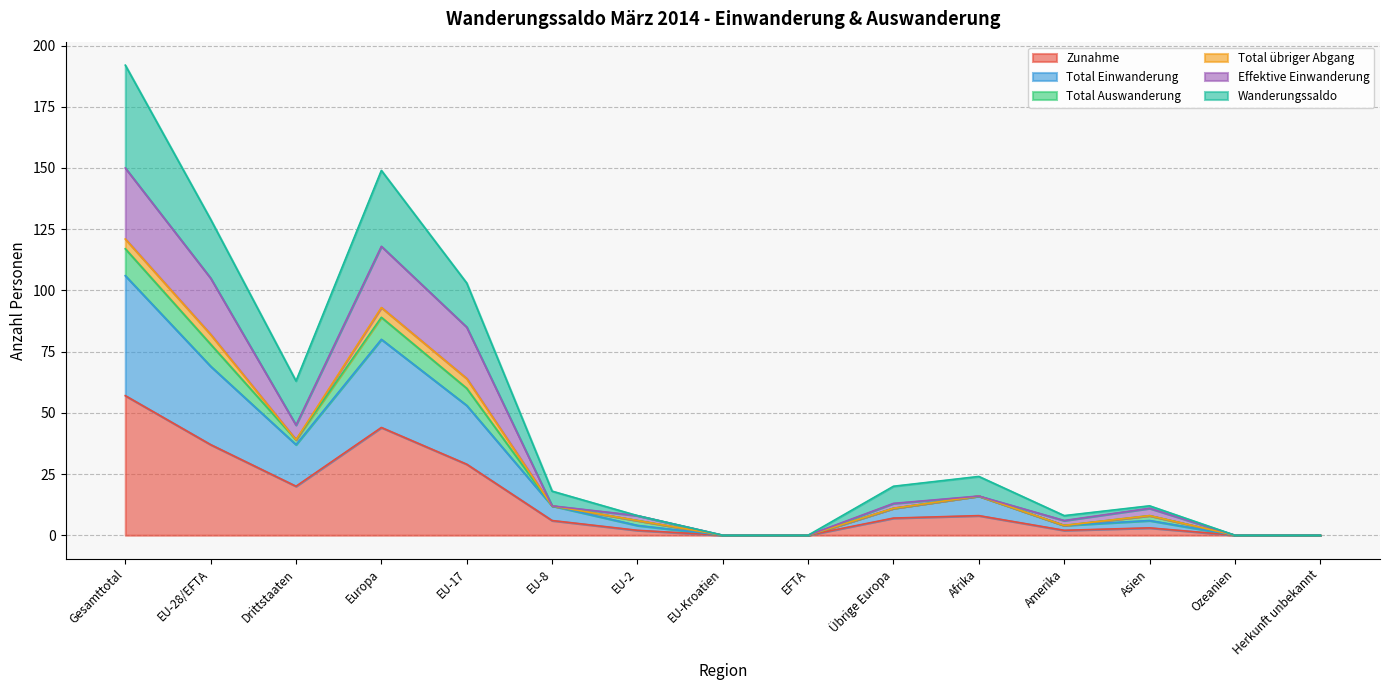

List the labels in order of Wanderungssaldo value, smallest first.

EU-Kroatien, EFTA, Ozeanien, Herkunft unbekannt, Amerika, EU-2, Asien, Übrige Europa, EU-8, Afrika, Drittstaaten, EU-17, EU-28/EFTA, Europa, Gesamttotal